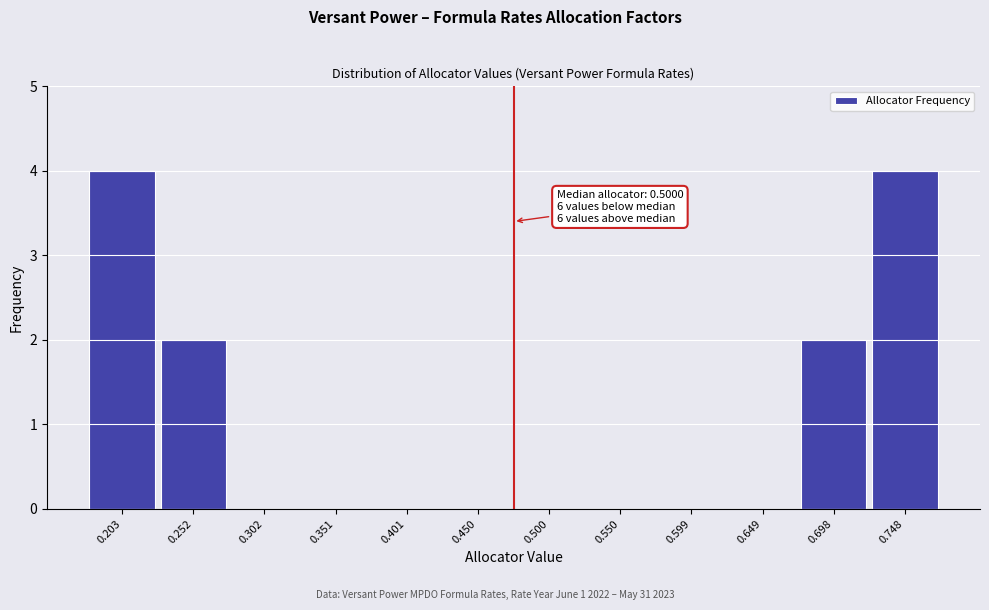

Reading right to left, what are all the values shown in this chart?

0.748=4	0.698=2	0.649=0	0.599=0	0.550=0	0.500=0	0.450=0	0.401=0	0.351=0	0.302=0	0.252=2	0.203=4